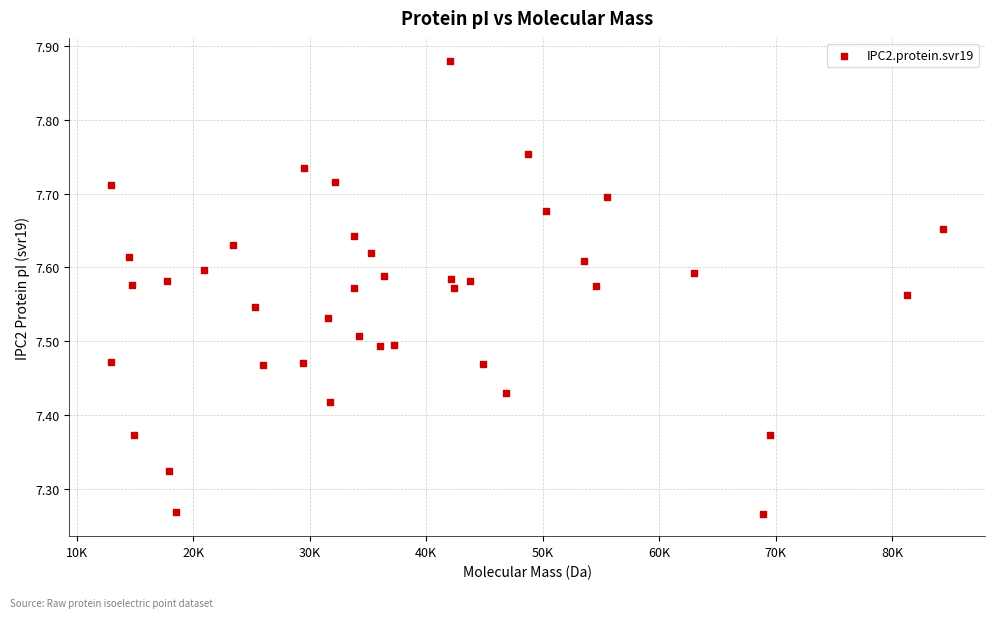

What is the range of X values (max minus min)?

71488.4